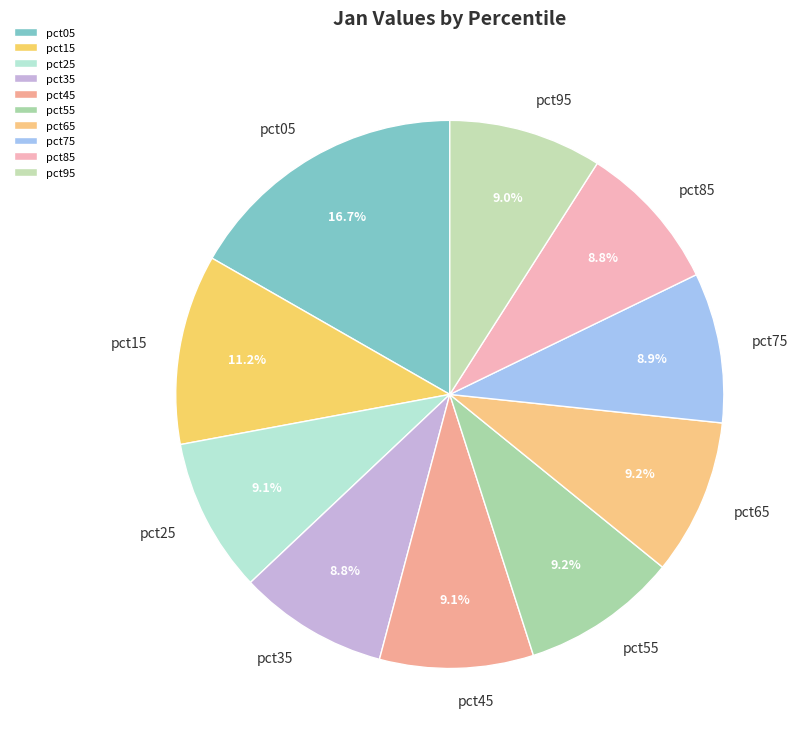

What is the largest slice in the pie chart?

pct05